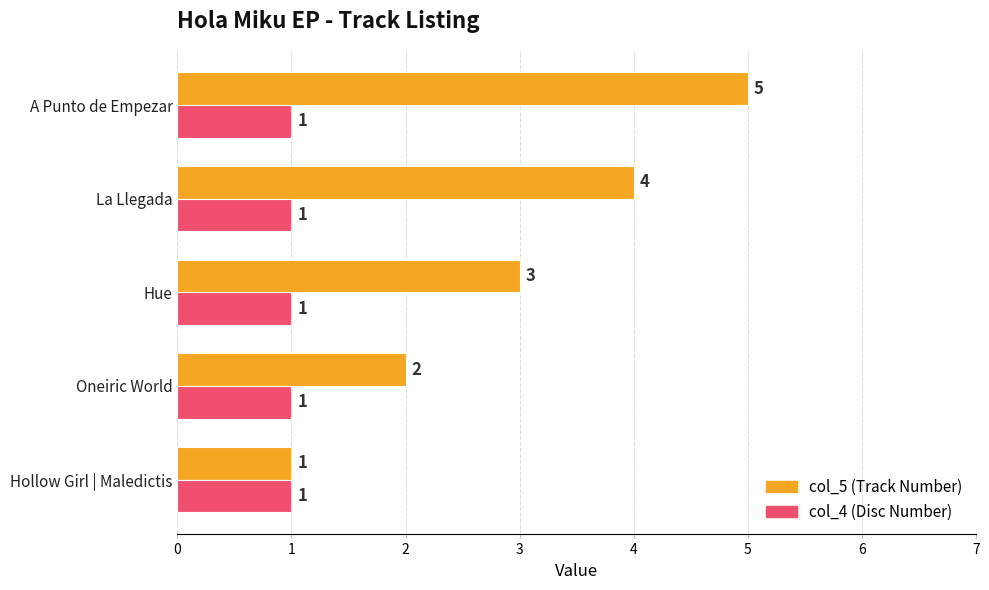

What is the total value across all series at A Punto de Empezar?

6